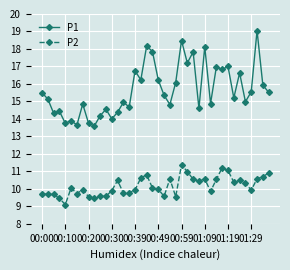

Which series has the largest total across all categories?

P1